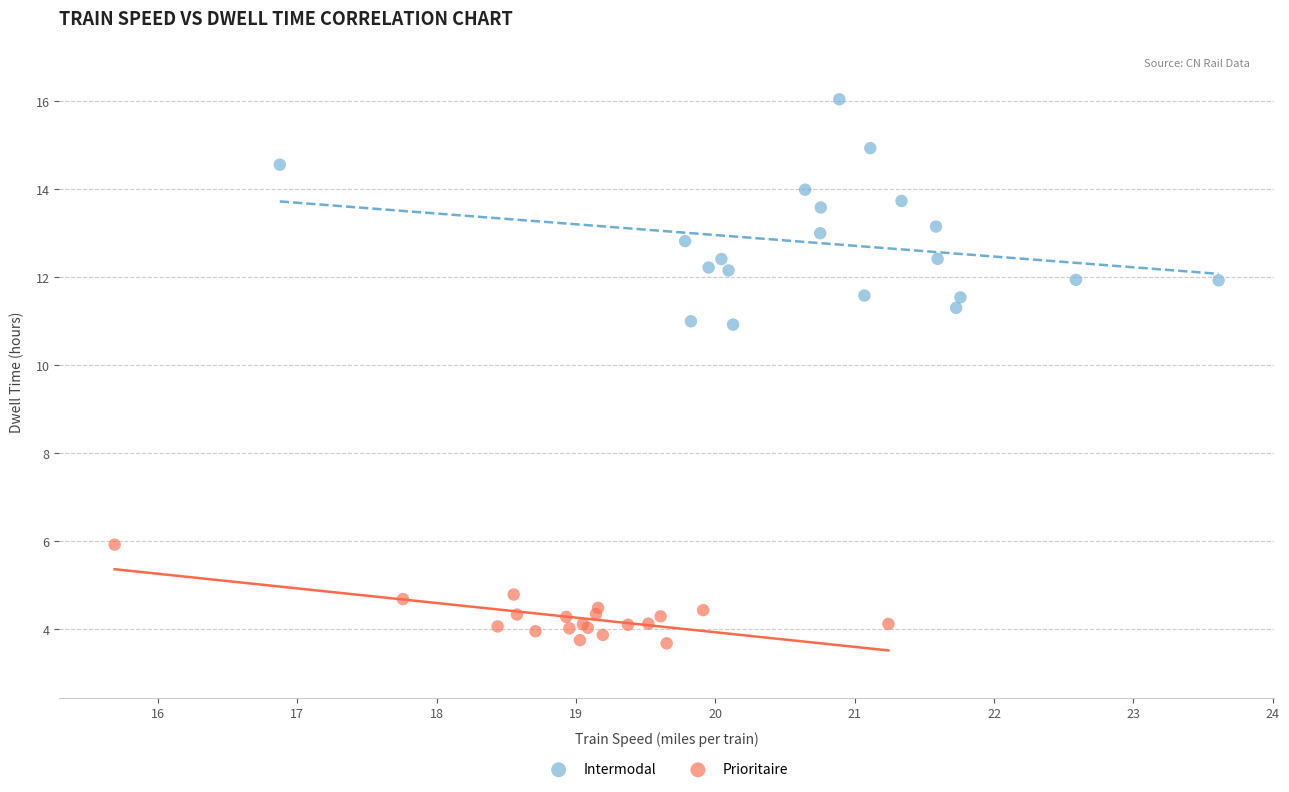

What are all the series names shown in the legend?

Intermodal, Prioritaire